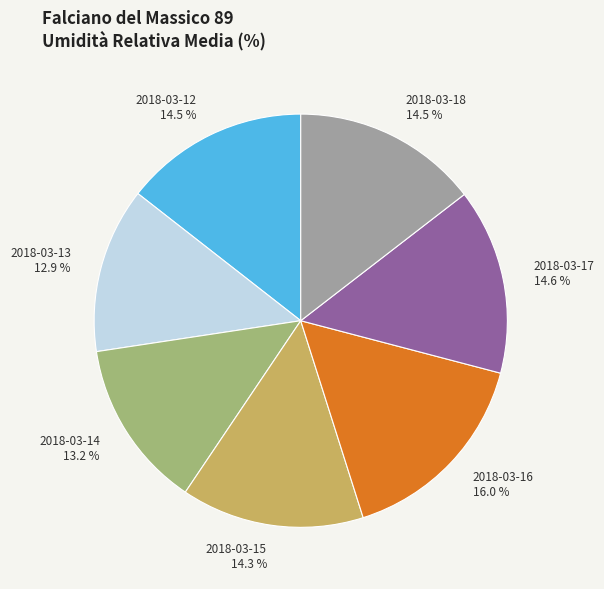

Is there any slice that represents more than half of the pie?

No